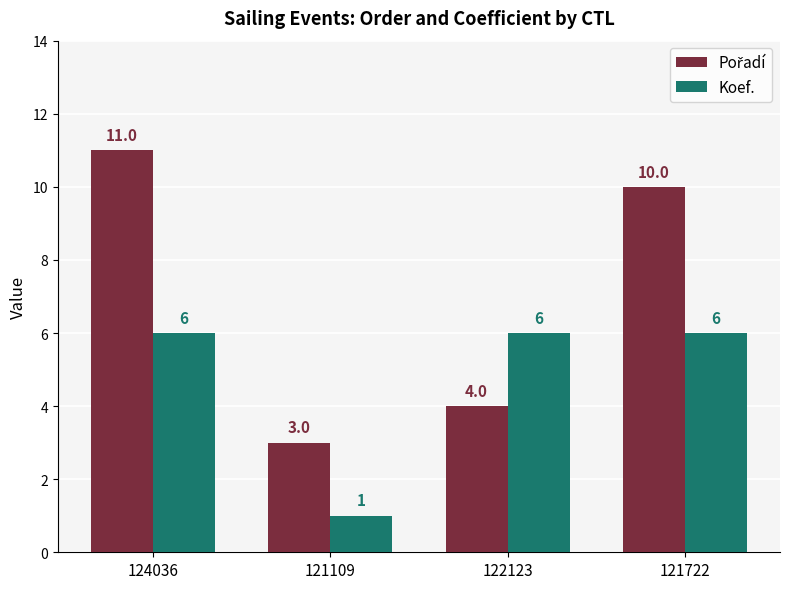

True or false: Koef. has a value of 6 at 124036.

True